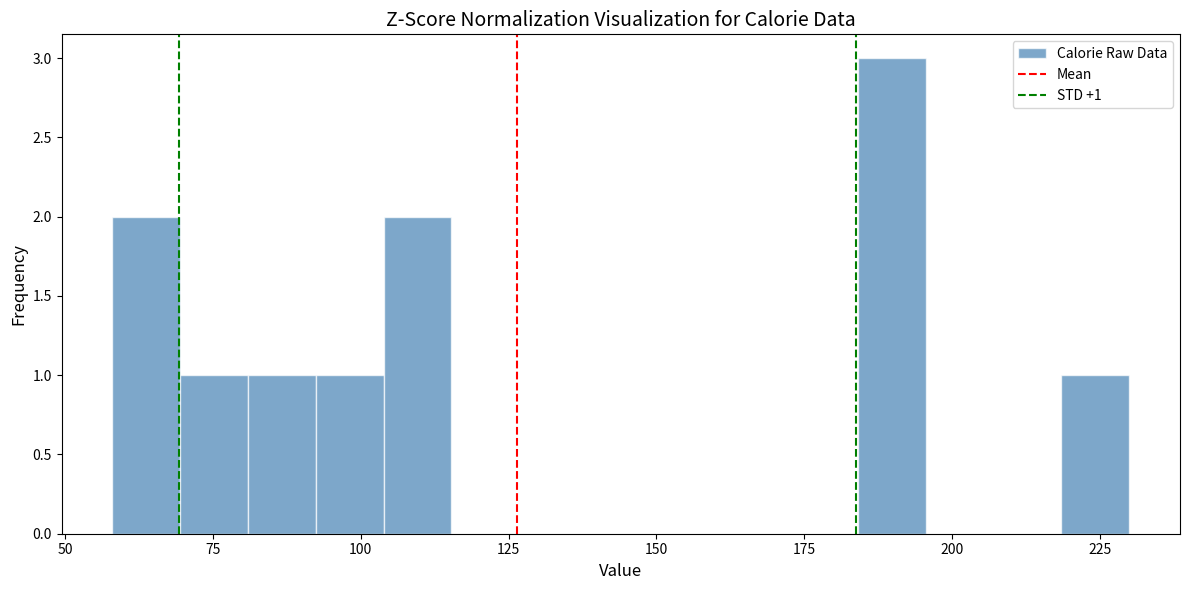

Read against the x-axis, roughly where is the centre of the tallest bar?

190